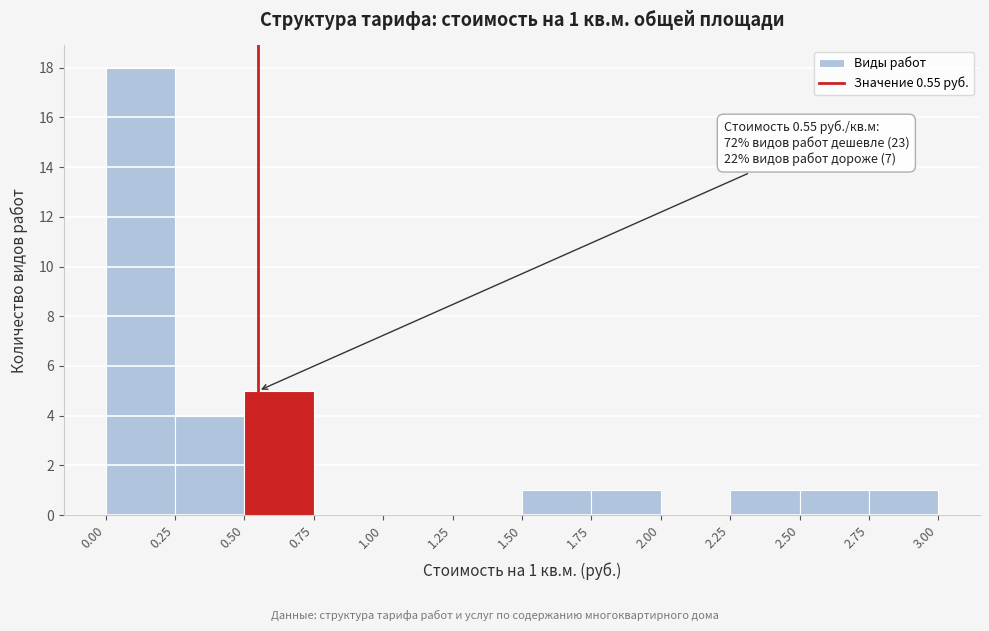

Over which range of the x-axis is the bar tallest?

0.00 to 0.25